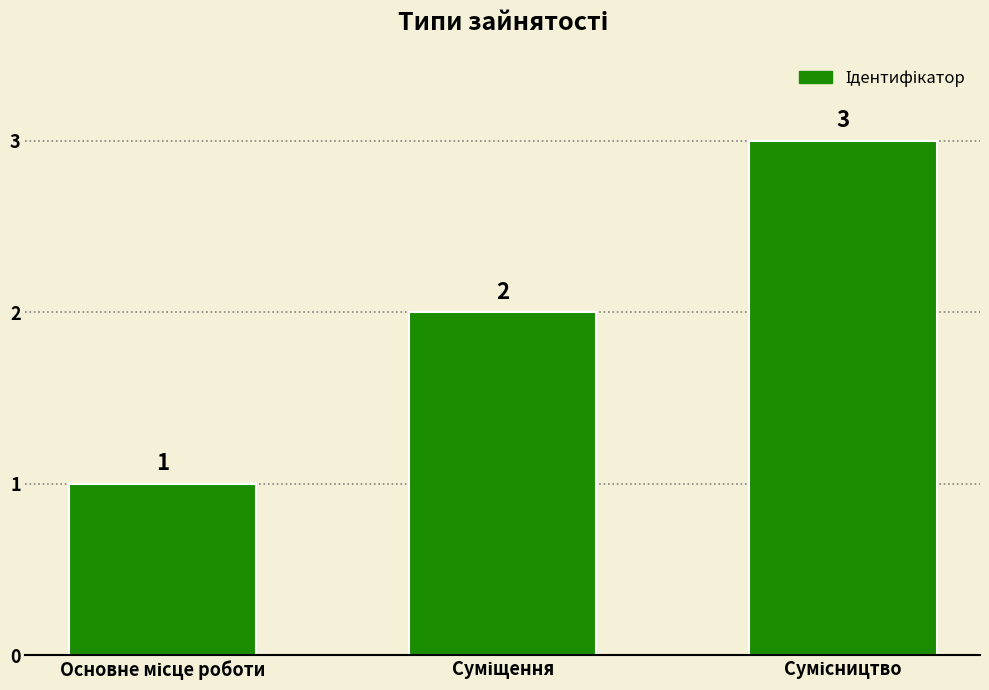

What is the difference between the maximum and minimum values?

2